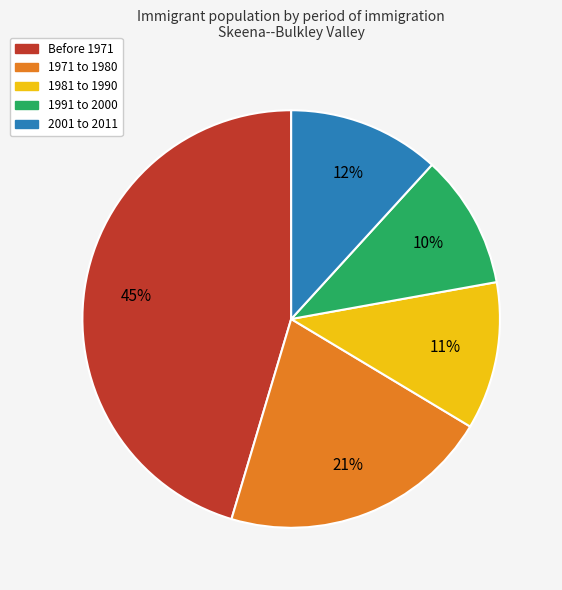

Do 2001 to 2011 and 1971 to 1980 together represent more than half of the pie?

No